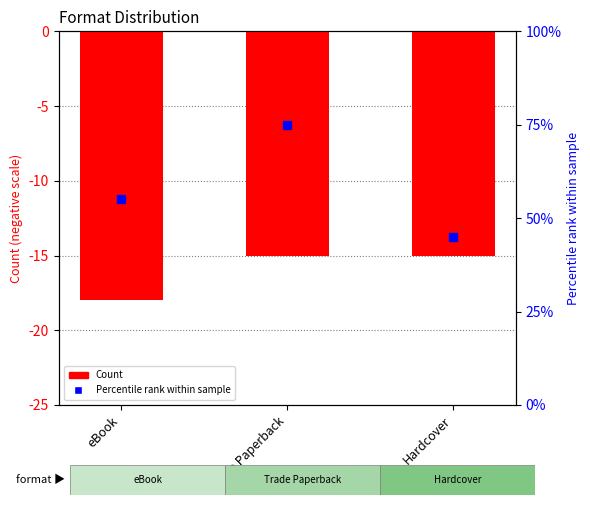

Reading left to right, what are all the values shown in this chart?

-18	-15	-15